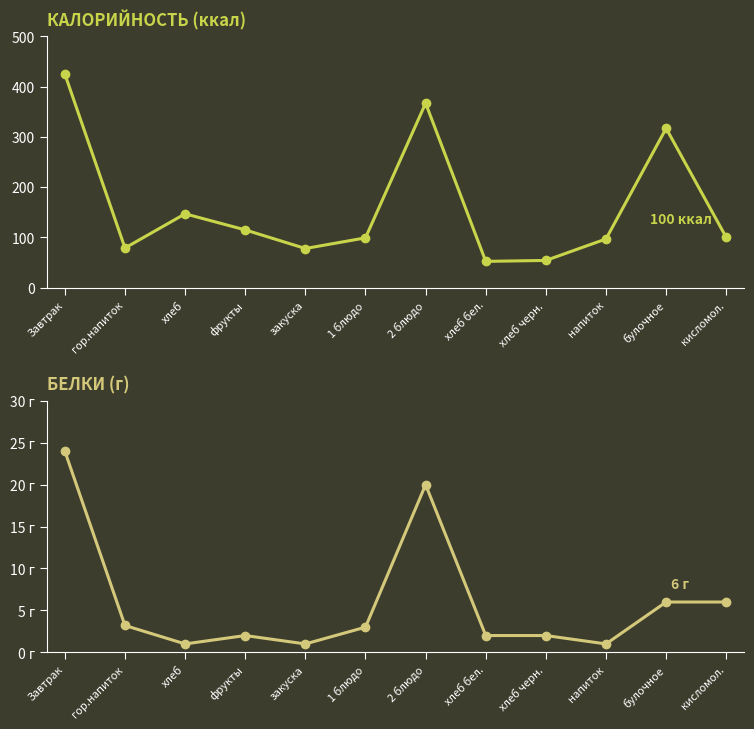

Is this an area chart (filled region under the line)?

No